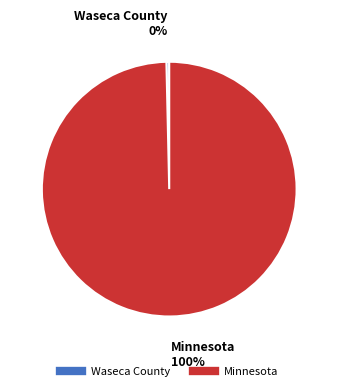

Is the sum of Minnesota and Waseca County greater than half?

Yes